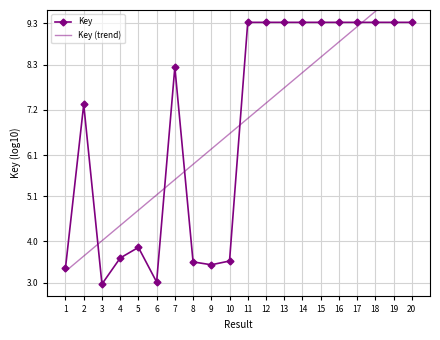

What is the approximate value of Key (trend) at 14?

8.1